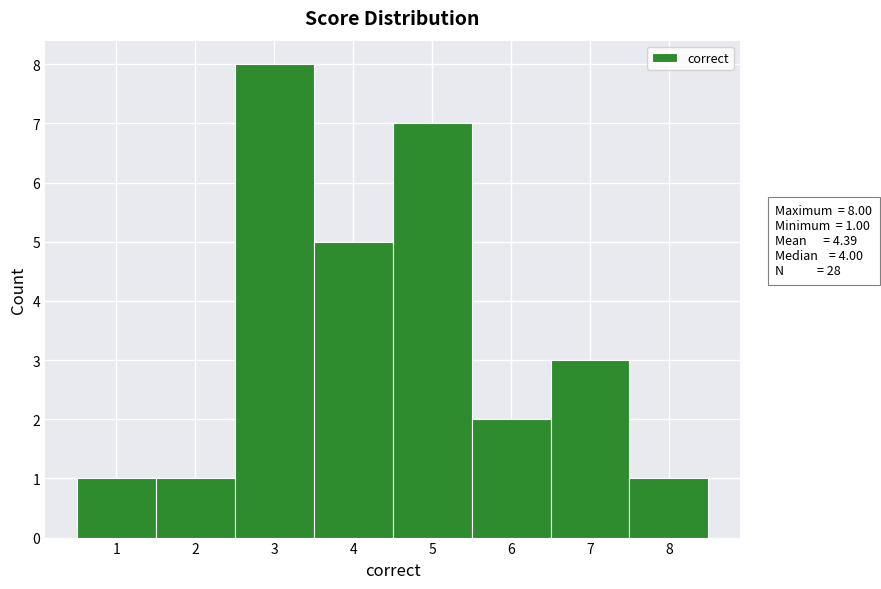

Over which range of the x-axis is the bar tallest?

2.5 to 3.5